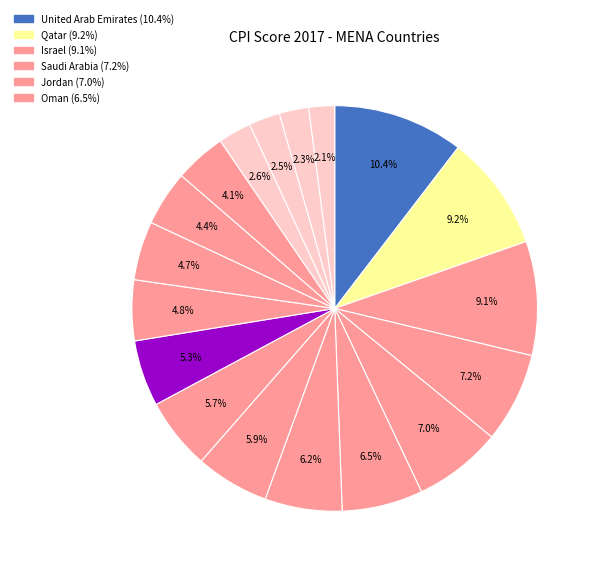

Rank the categories by value from lowest to highest.

Syria, Yemen, Libya, Iraq, Lebanon, Iran, Egypt, Algeria, Bahrain, Kuwait, Morocco, Tunisia, Oman, Jordan, Saudi Arabia, Israel, Qatar, United Arab Emirates